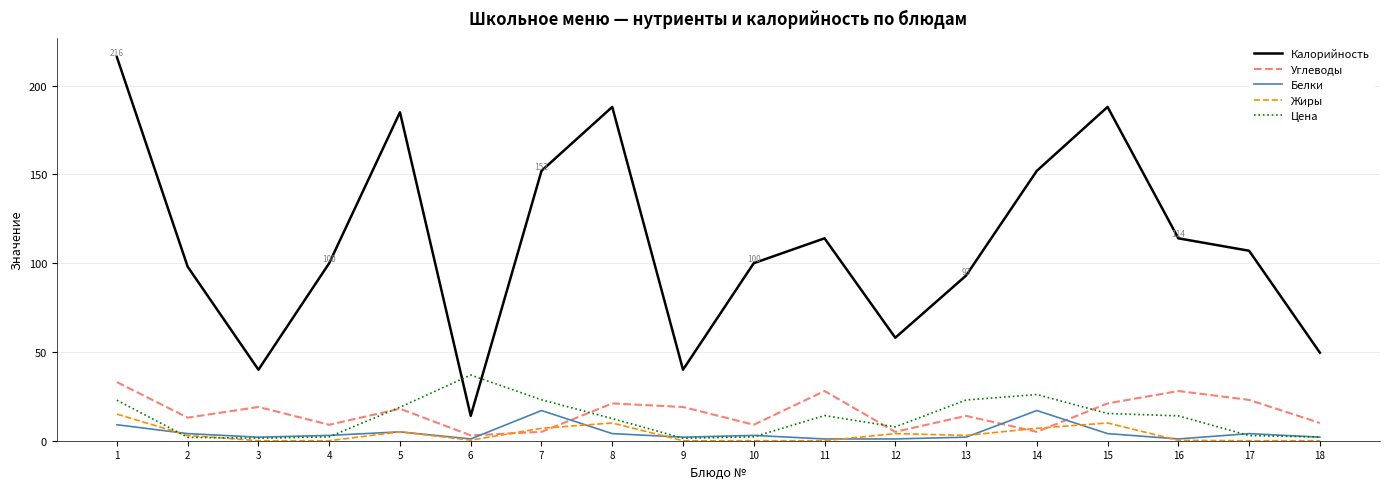

Which series has the widest spread of values?

Калорийность